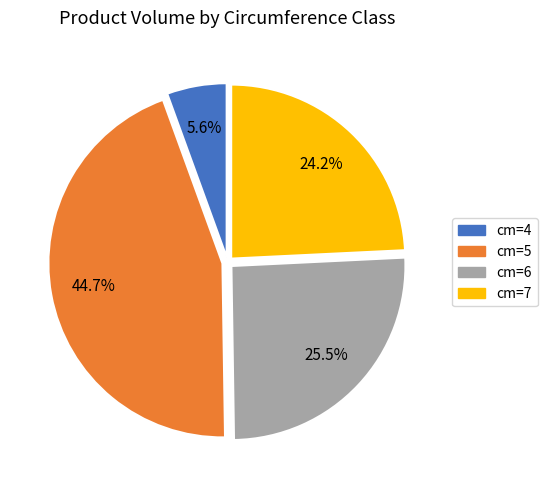

Which category has the smallest portion of the pie?

cm=4